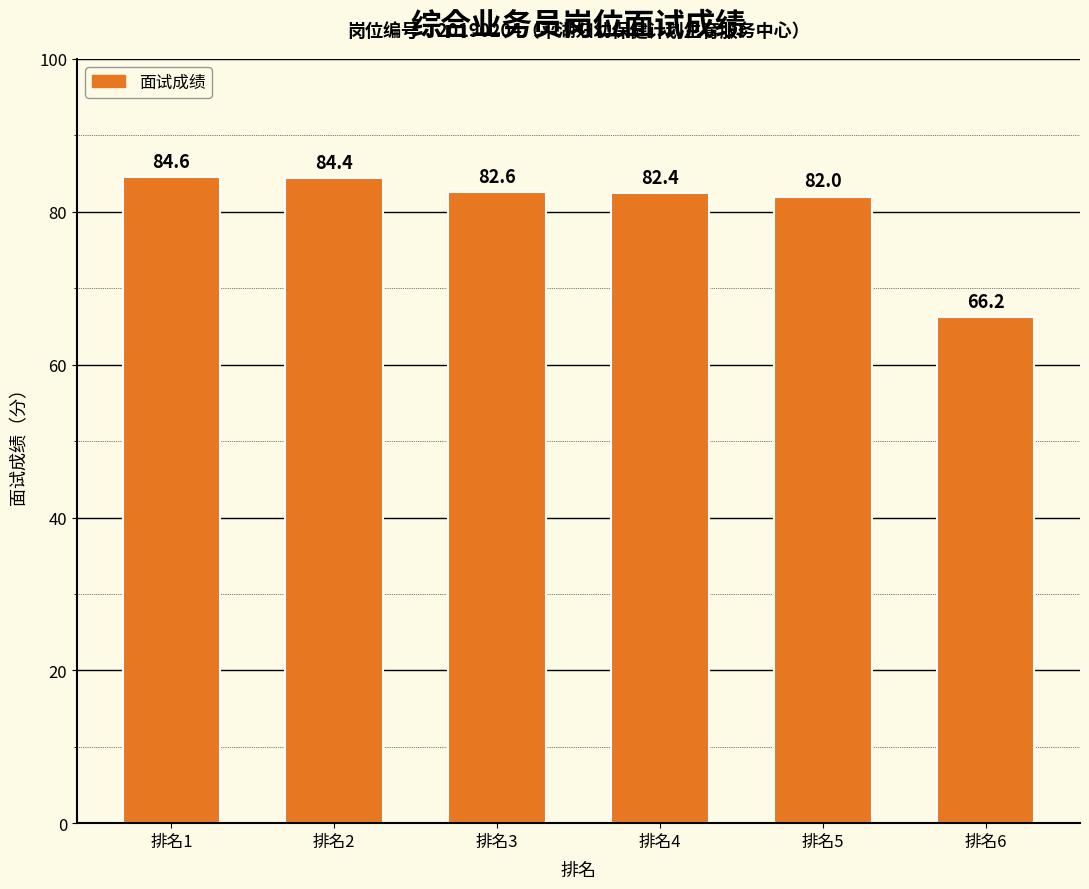

The value at 排名3 is 82.6. True or false?

True